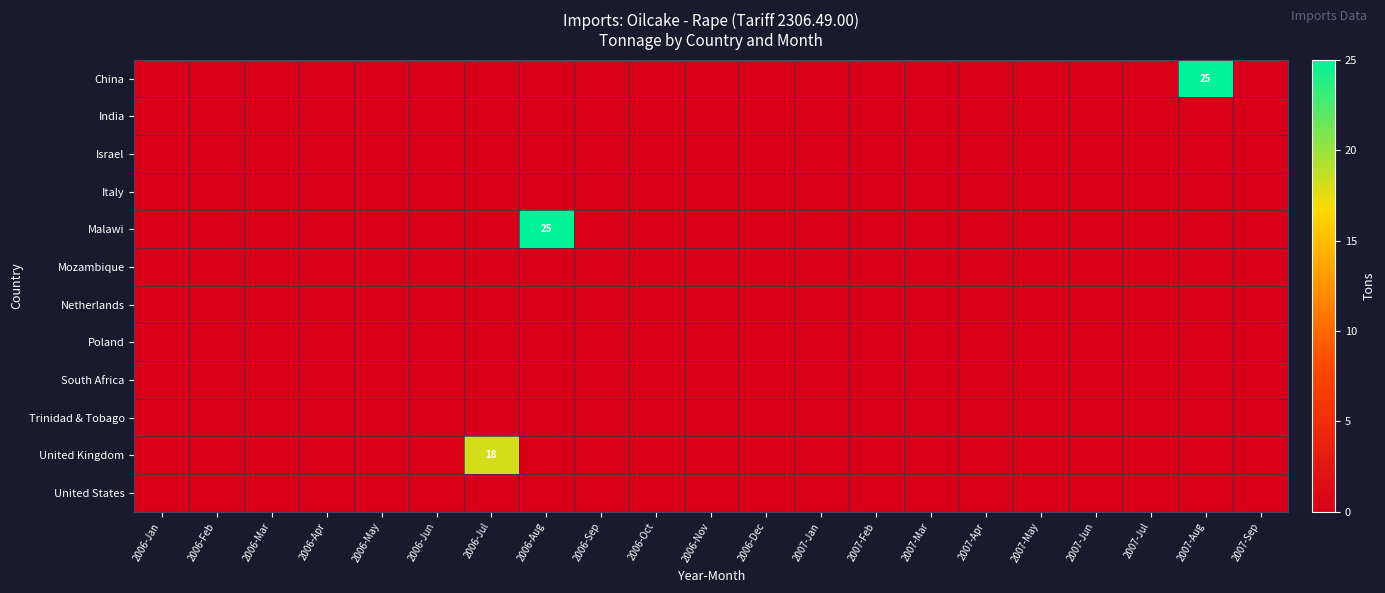

The India series shows 0 at 2006-May. True or false?

True